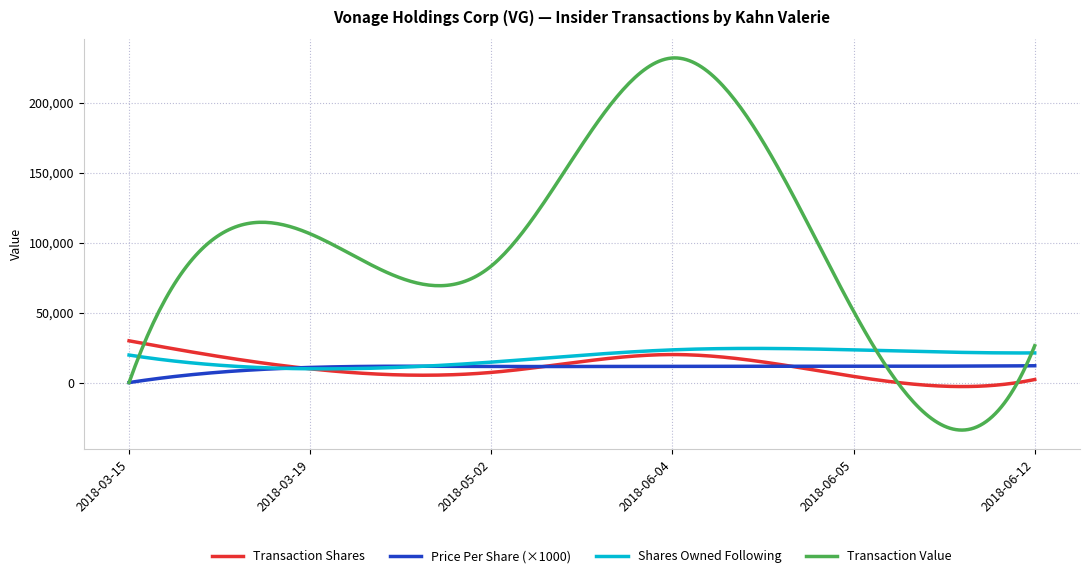

What are all the series names shown in the legend?

Transaction Shares, Price Per Share (×1000), Shares Owned Following, Transaction Value